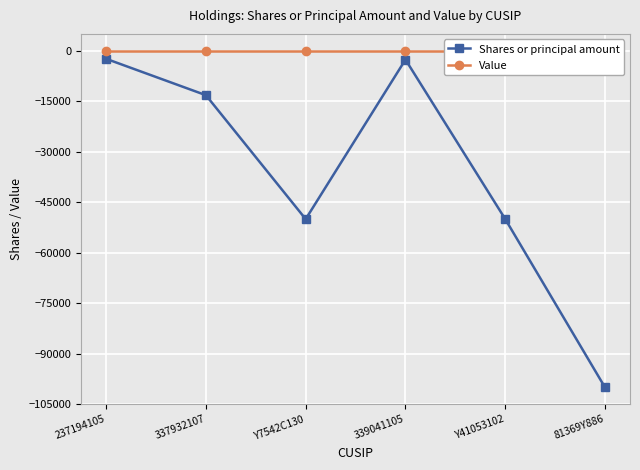

Rank the series by their average value, from lowest to highest.

Shares or principal amount, Value